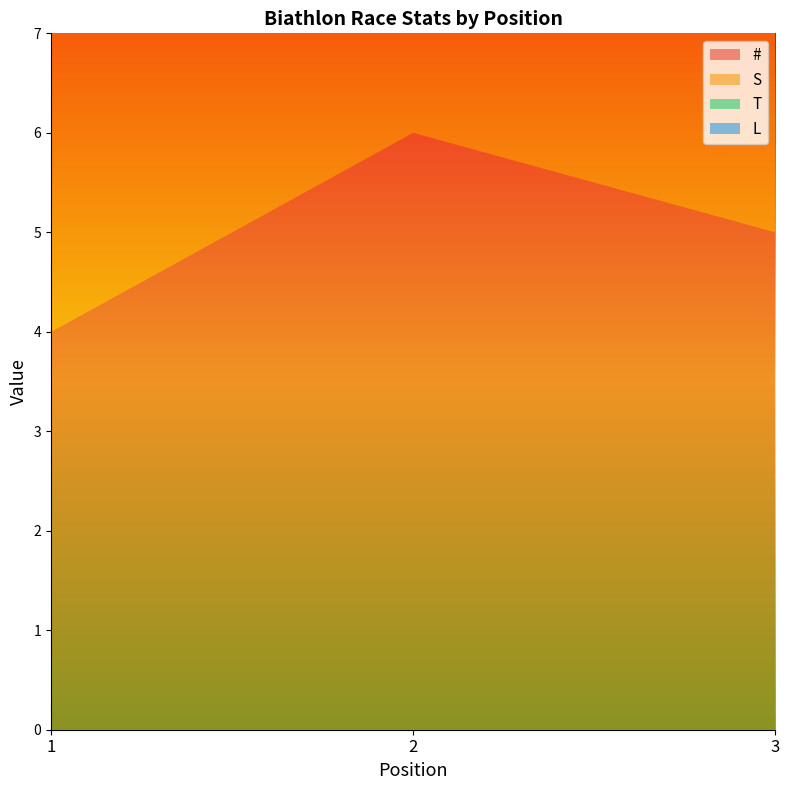

Reading left to right, what are all the values shown in this chart?

#: 1=4	2=6	3=5
S: 1=3	2=4	3=5
T: 1=3	2=5	3=6
L: 1=0	2=1	3=1